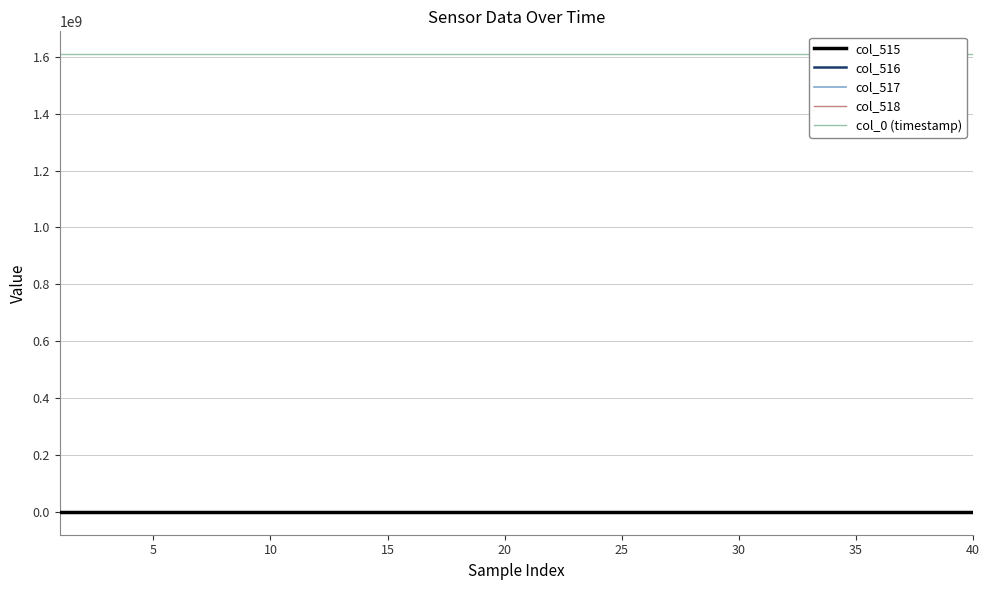

What is the minimum value for col_517?

39156.0